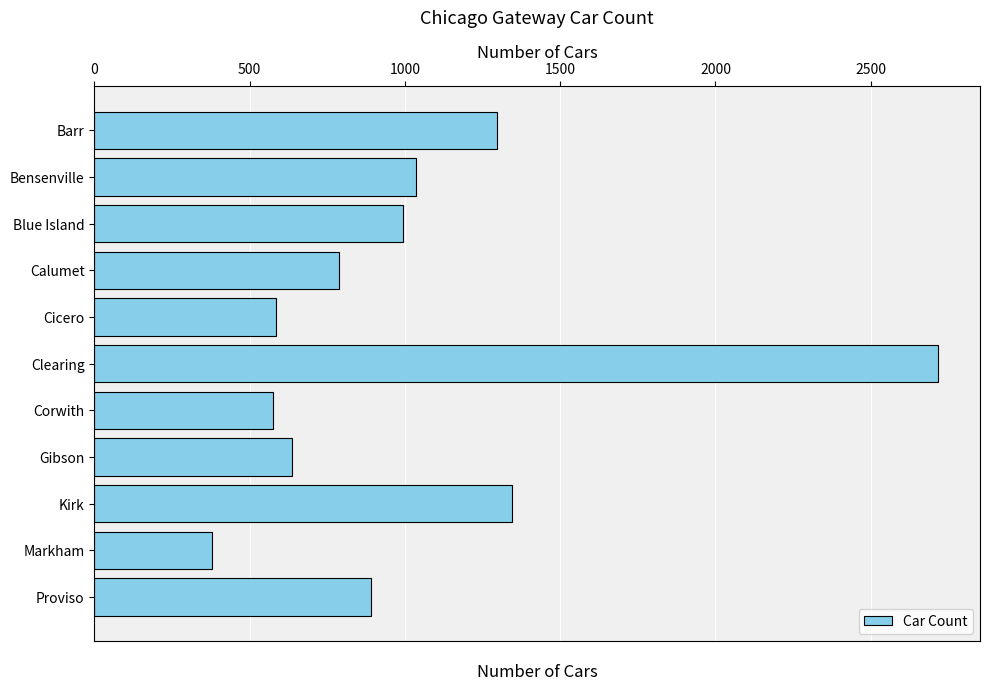

Between Bensenville and Proviso, which is larger?

Bensenville